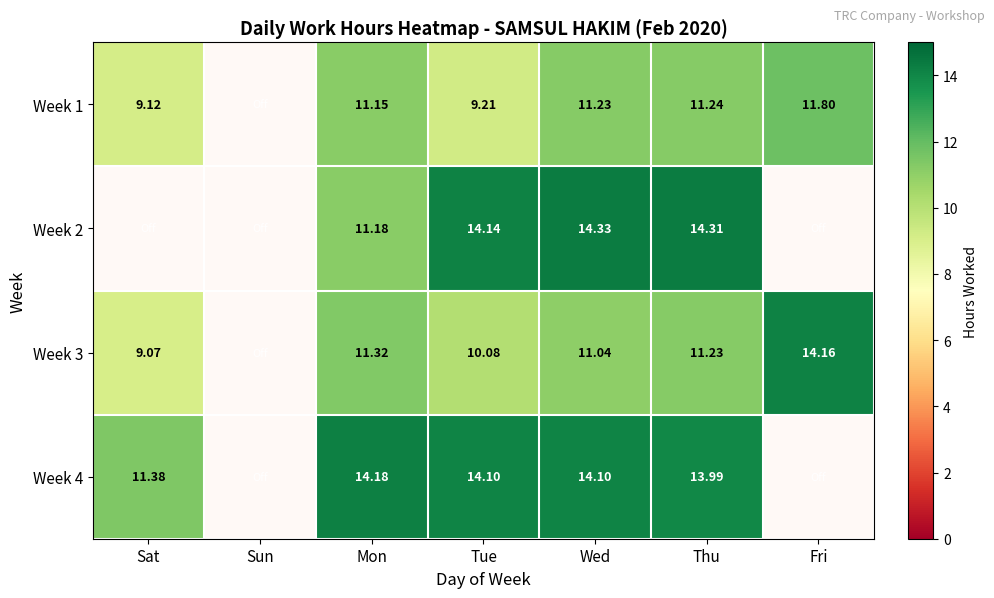

What is the average value of the Week 3 series?

9.6